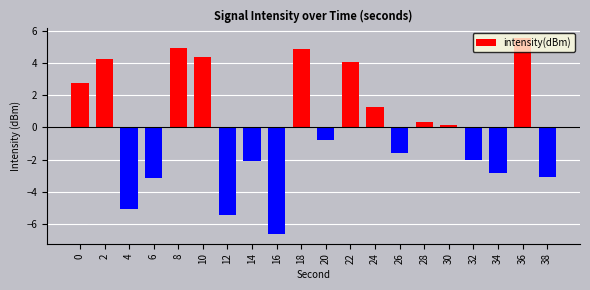

The value at 36 is 1.9. True or false?

False